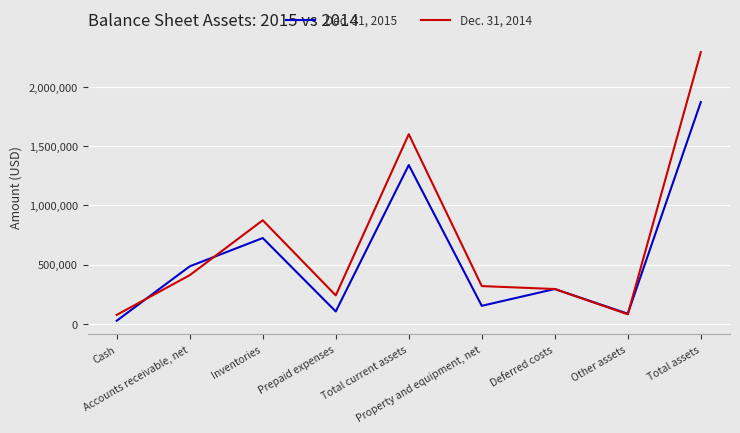

Rank the series by their average value, from highest to lowest.

Dec. 31, 2014, Dec. 31, 2015